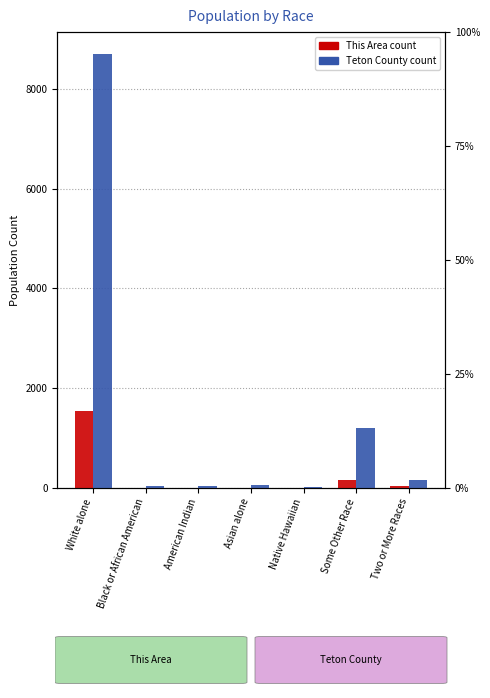

What is the difference between the This Area values at Two or More Races and White alone?

1519